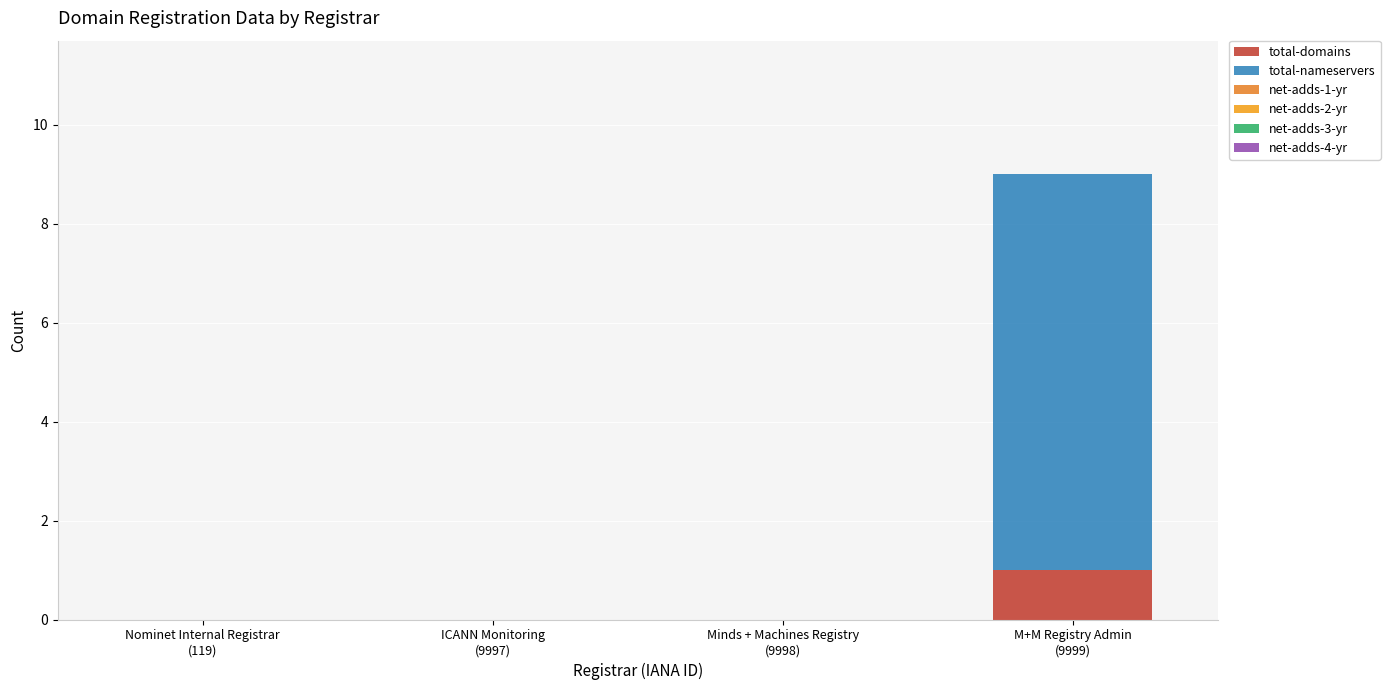

List the series in order of their peak value, highest first.

total-nameservers, total-domains, net-adds-1-yr, net-adds-2-yr, net-adds-3-yr, net-adds-4-yr